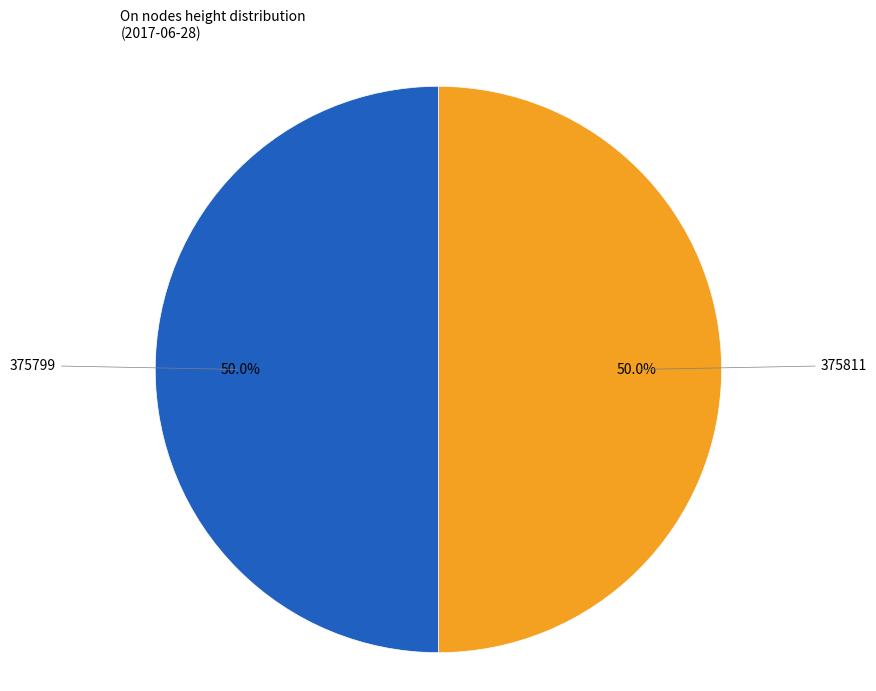

How many slices are in this pie chart?

2